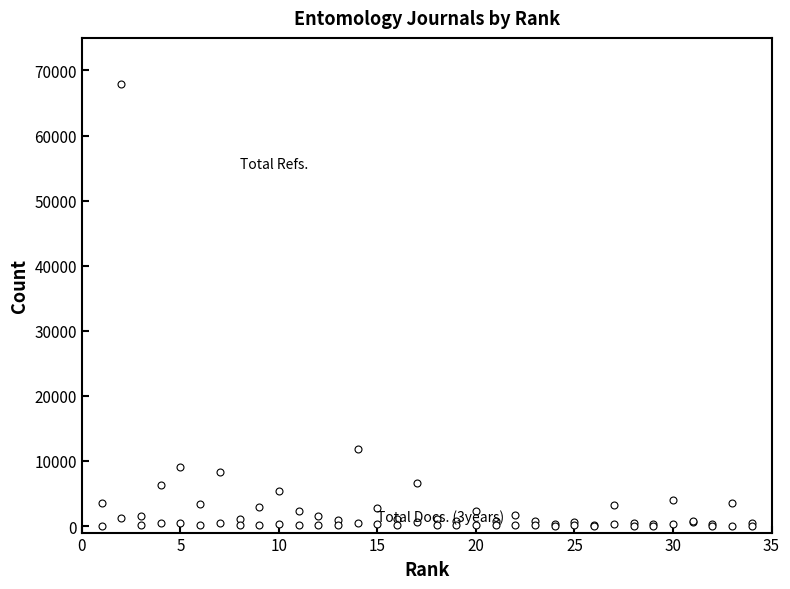

What is the maximum value shown in the chart?

67925